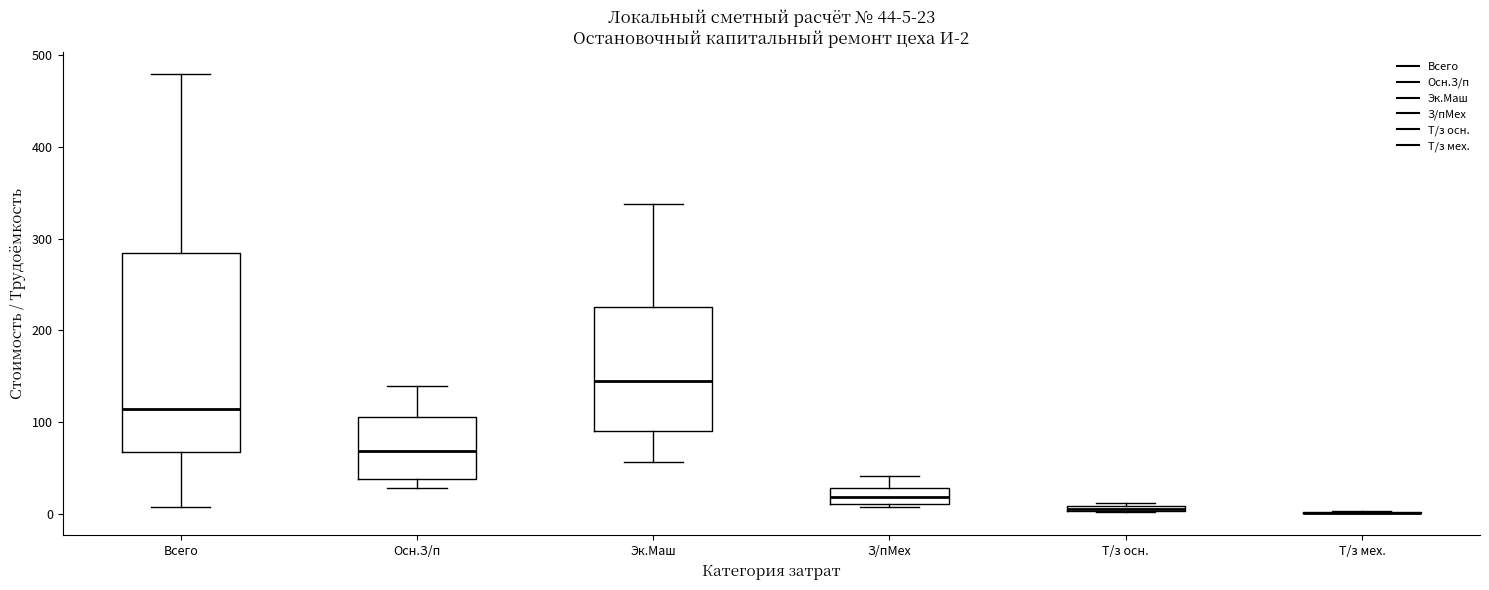

Comparing the boxes themselves (not the whiskers), which one is the tallest?

Всего